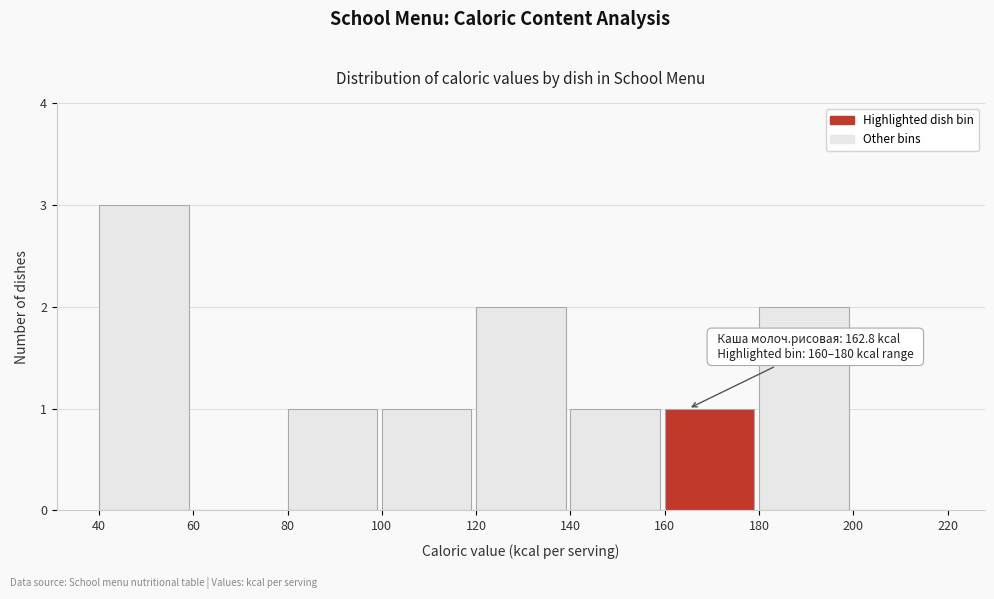

Which range on the x-axis has the tallest bar?

40 to 60